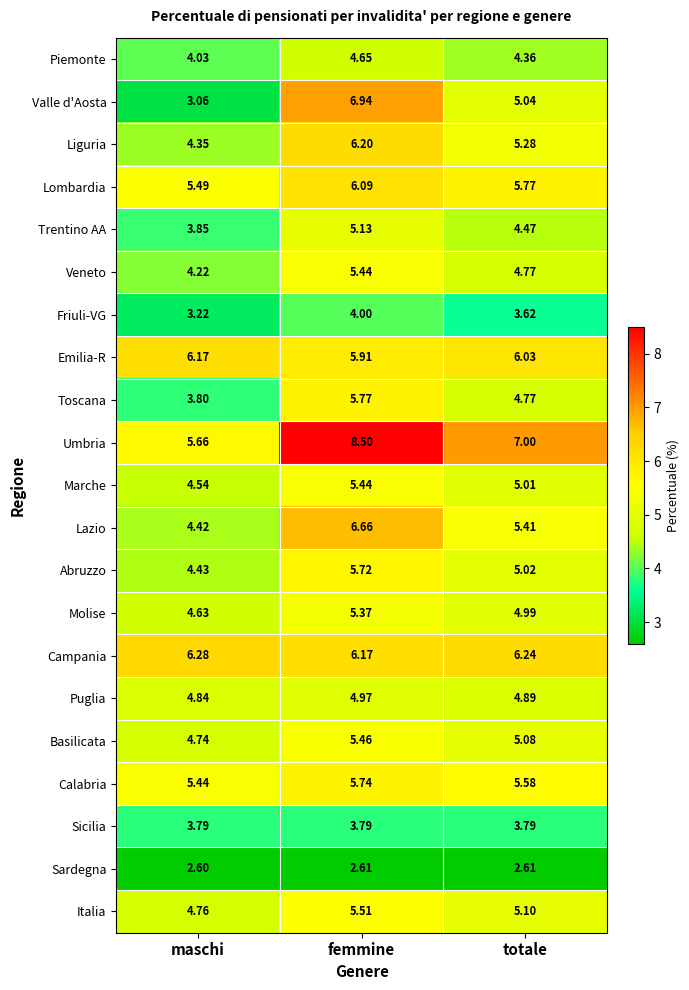

Which category has the lowest value in the Liguria series?

maschi